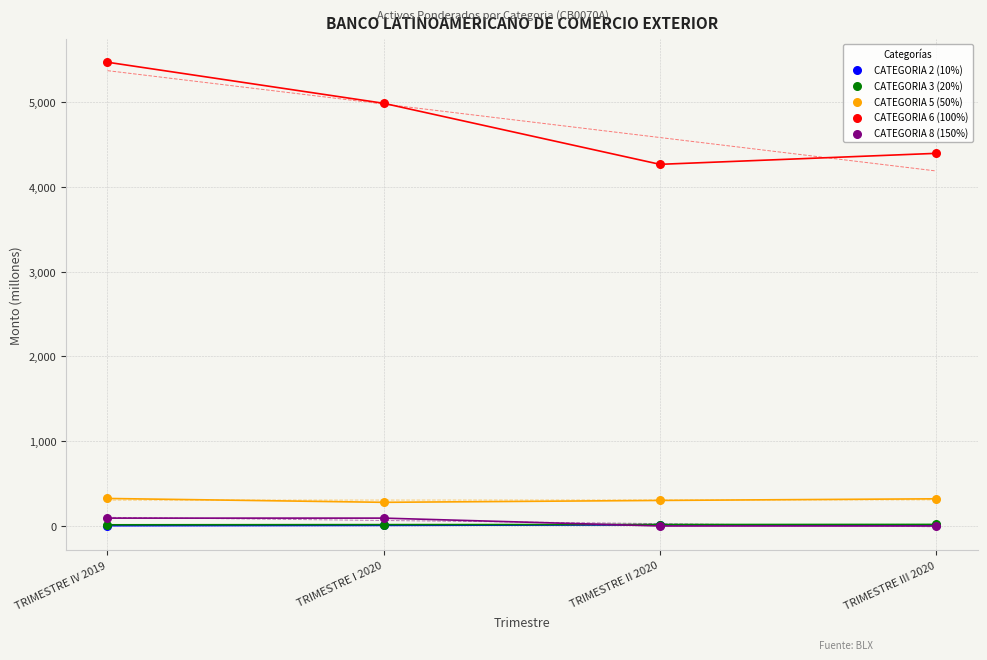

What are all the series names shown in the legend?

CATEGORIA 2 (10%), CATEGORIA 3 (20%), CATEGORIA 5 (50%), CATEGORIA 6 (100%), CATEGORIA 8 (150%)